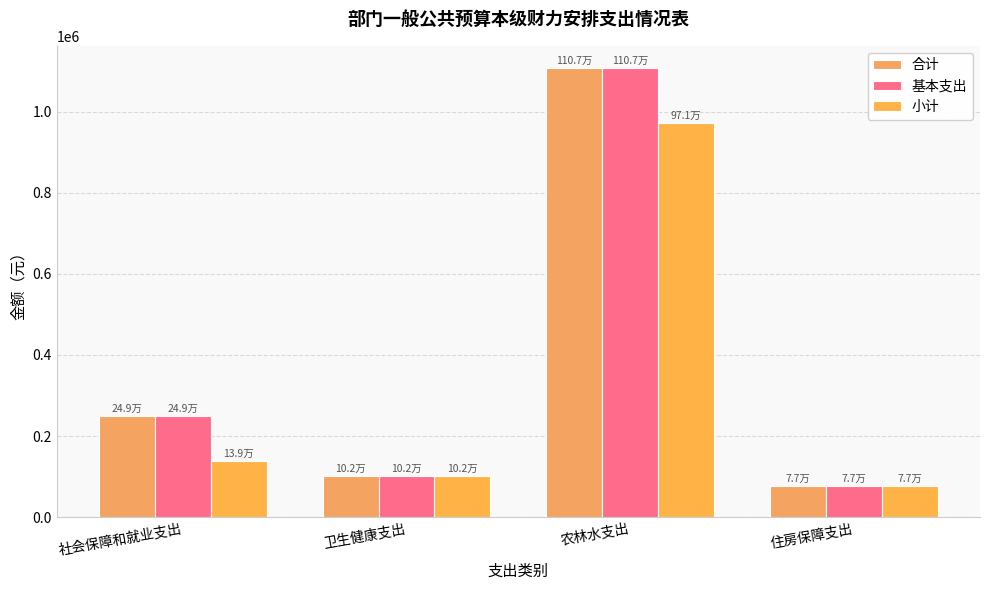

What is the label of the 2nd bar from the right?

农林水支出